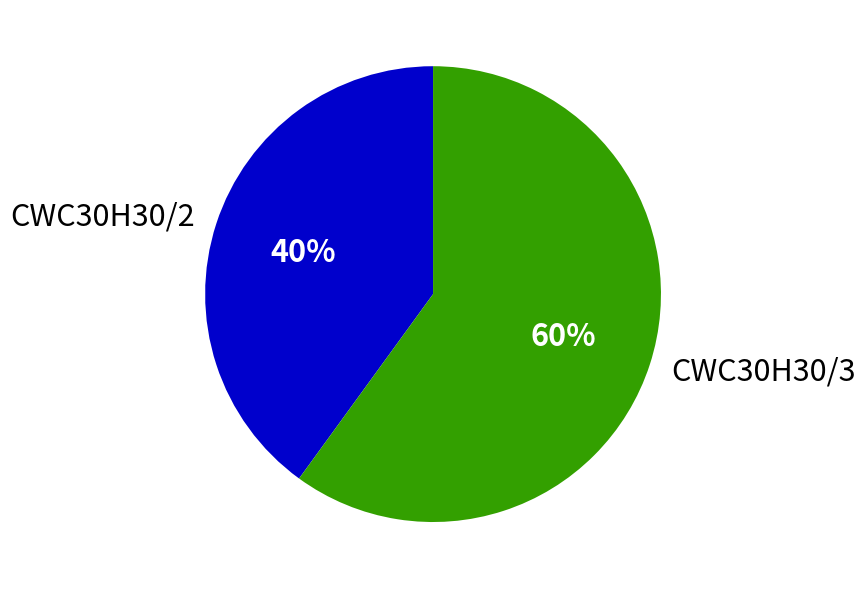

Between CWC30H30/3 and CWC30H30/2, which is larger?

CWC30H30/3